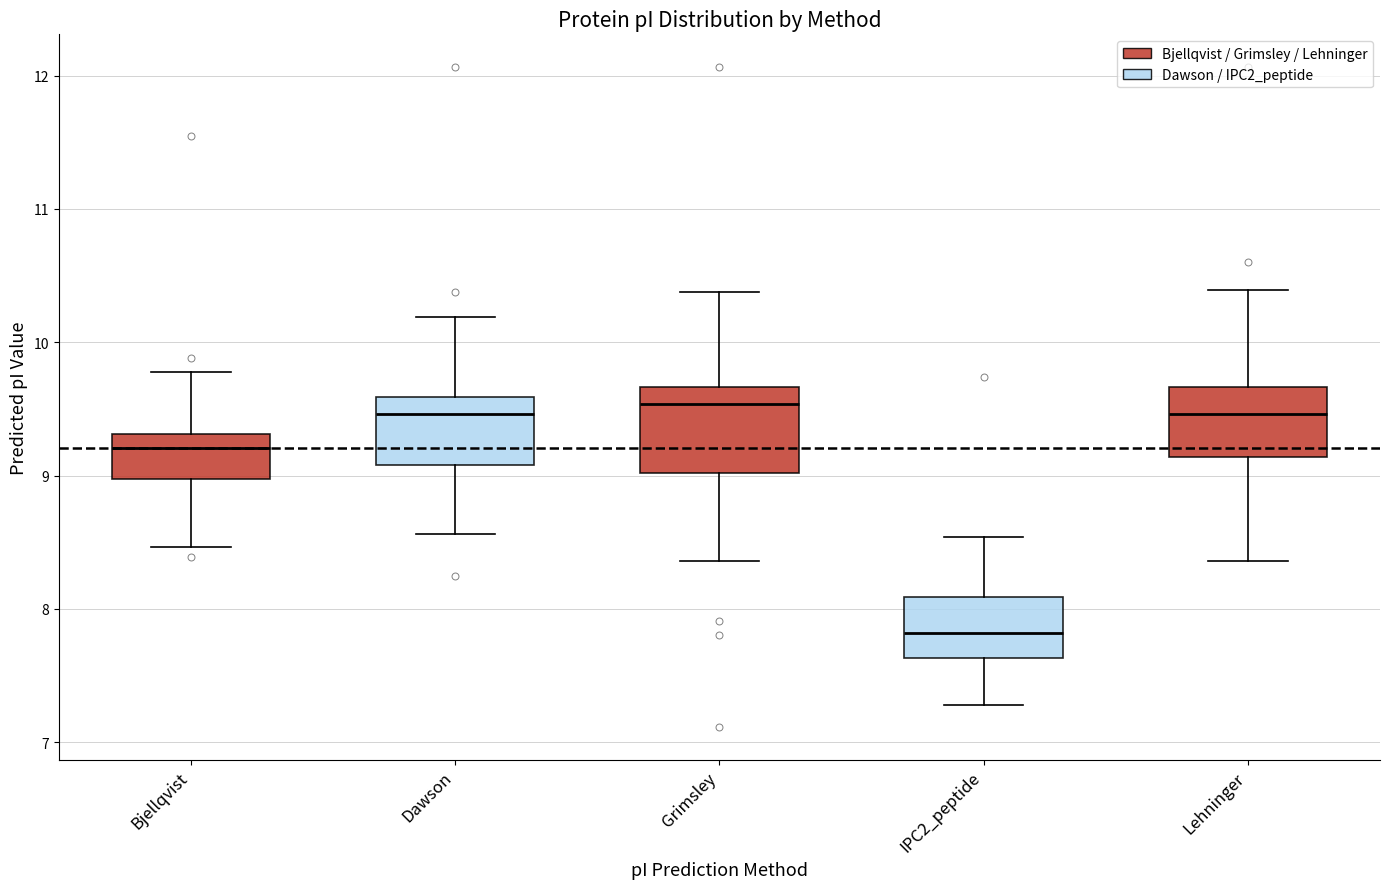

Reading left to right, read every box against the y-axis: the position of its median line, the range the box covers, and the ends of its whiskers. The values are not printed on the chart, so give them approximately, as read against the axis.

Bjellqvist: median 9.2, box 9.0 to 9.3, whiskers 8.5 to 9.8
Dawson: median 9.5, box 9.1 to 9.6, whiskers 8.6 to 10.2
Grimsley: median 9.5, box 9.0 to 9.7, whiskers 8.4 to 10.4
IPC2_peptide: median 7.8, box 7.6 to 8.1, whiskers 7.3 to 8.5
Lehninger: median 9.5, box 9.1 to 9.7, whiskers 8.4 to 10.4